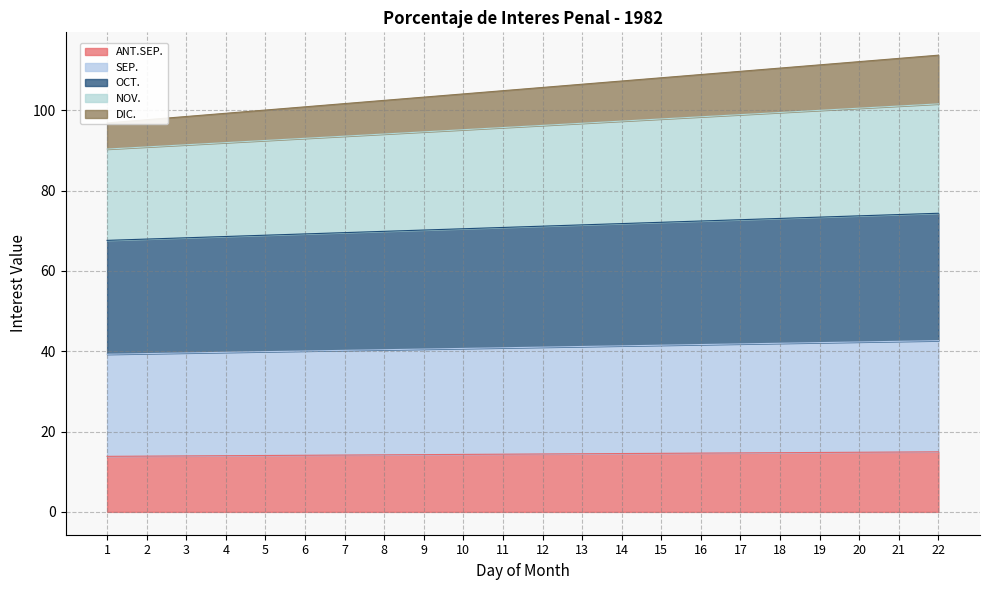

How many lines are shown in the chart?

5